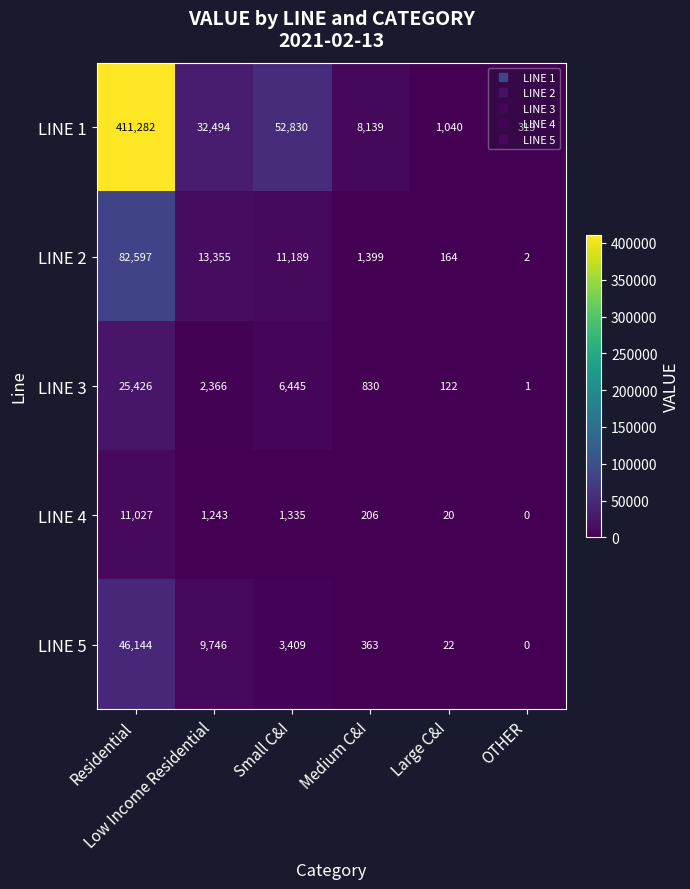

At how many categories does at least one series exceed 18294?

3